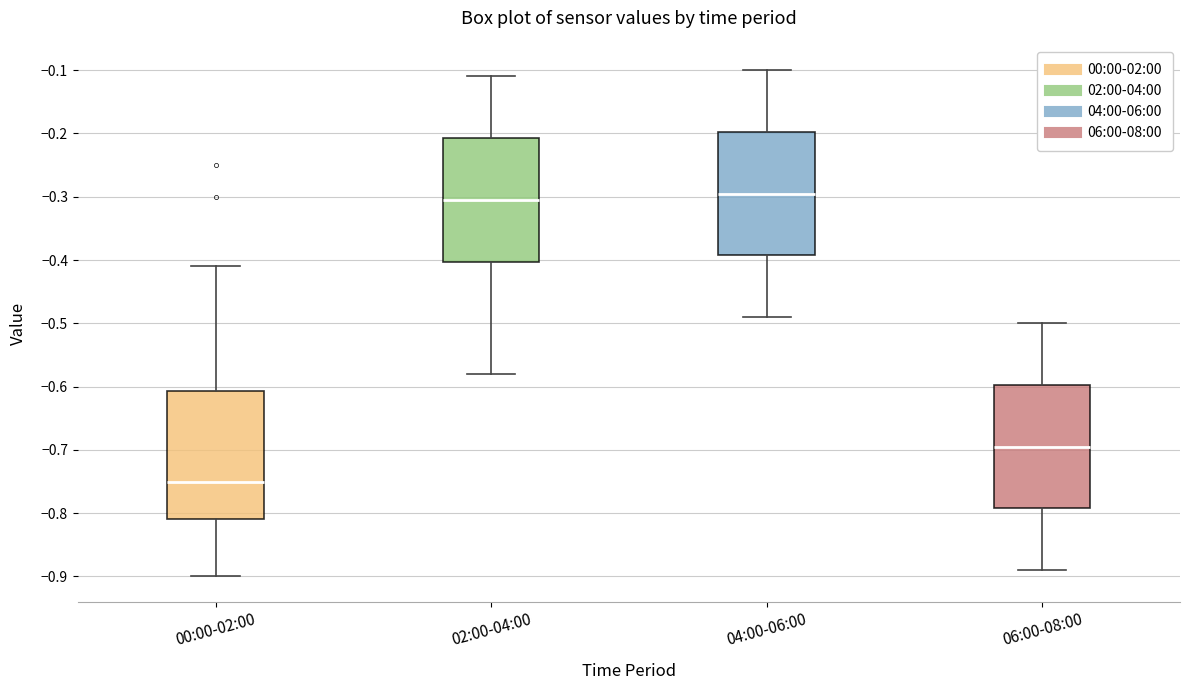

Reading left to right, read every box against the y-axis: the position of its median line, the range the box covers, and the ends of its whiskers. The values are not printed on the chart, so give them approximately, as read against the axis.

00:00-02:00: median -0.75, box -0.81 to -0.61, whiskers -0.90 to -0.41
02:00-04:00: median -0.30, box -0.40 to -0.21, whiskers -0.58 to -0.11
04:00-06:00: median -0.29, box -0.39 to -0.20, whiskers -0.49 to -0.10
06:00-08:00: median -0.69, box -0.79 to -0.60, whiskers -0.89 to -0.50